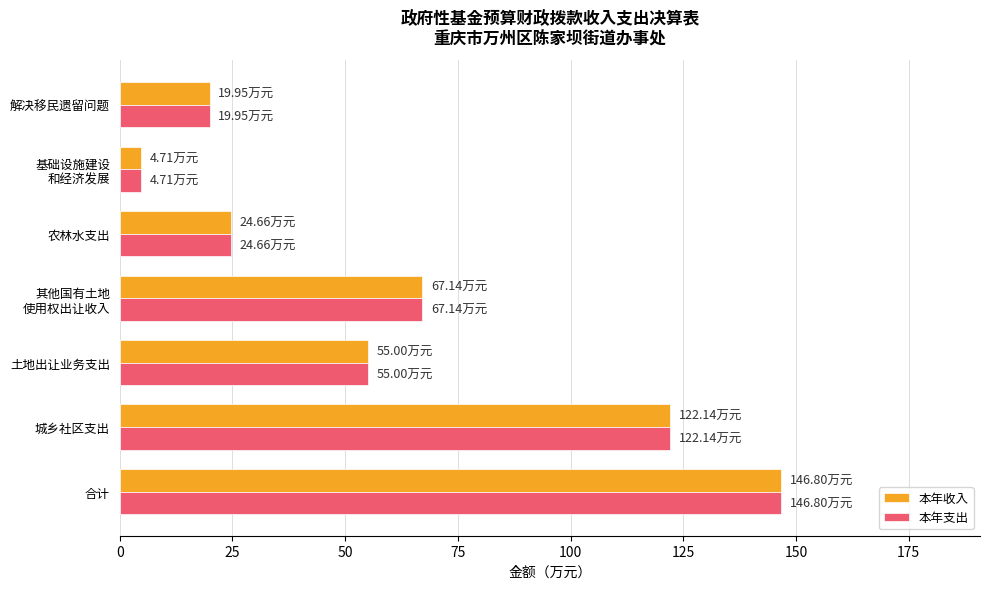

What is the sum of the 本年收入 values at 农林水支出 and 城乡社区支出?

146.8